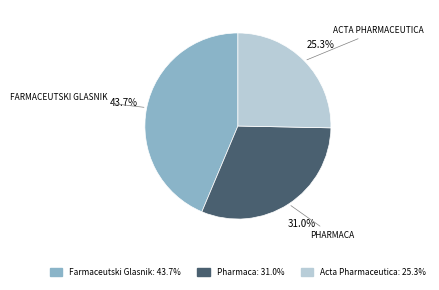

To the nearest percent, what is the difference between the largest and smallest slice percentages?

18%